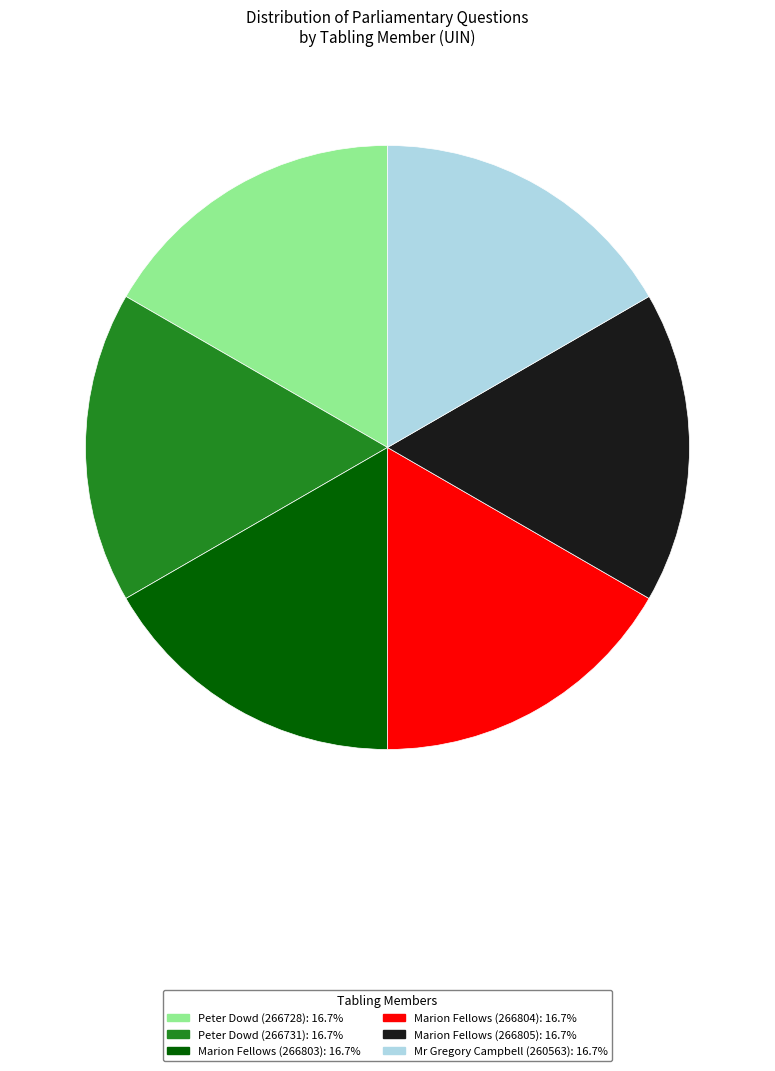

Approximately how many times larger is the value at Marion Fellows (266804) compared to Marion Fellows (266803)?

1.0